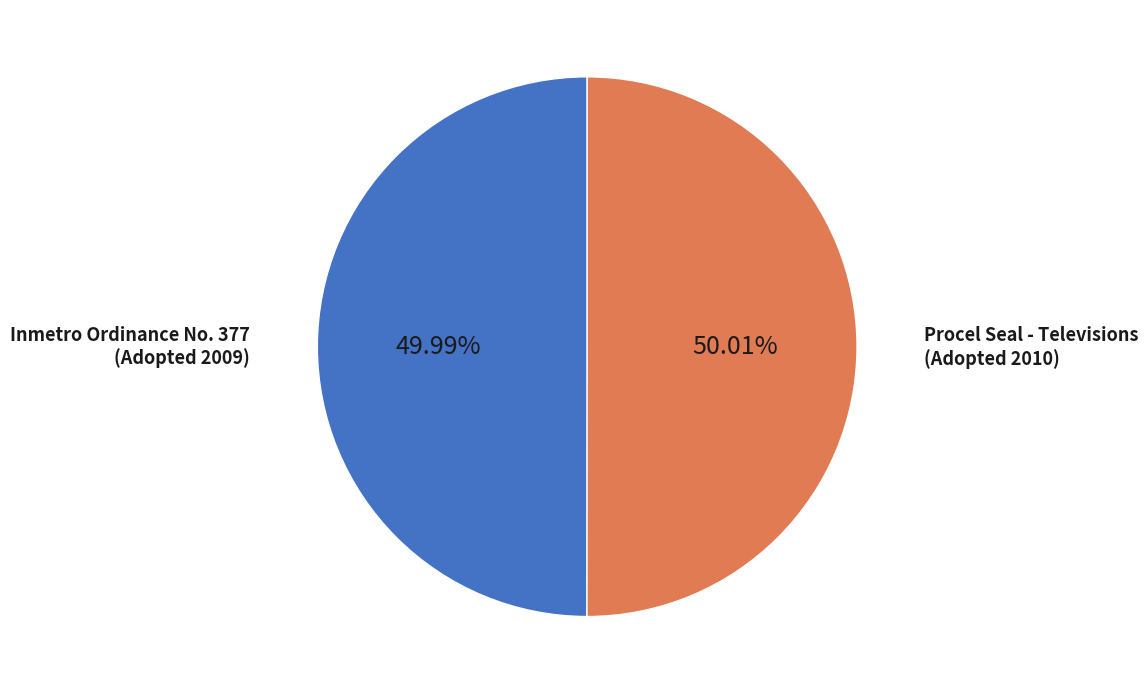

Is there any slice that represents more than half of the pie?

Yes